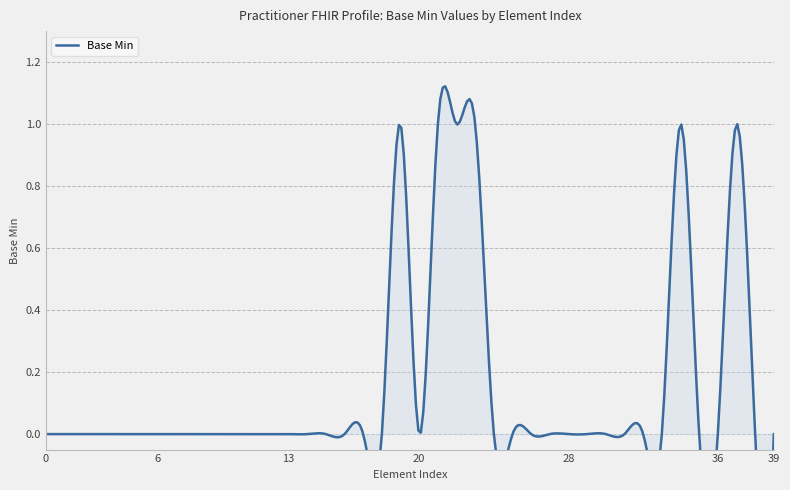

List the labels in order of value, largest first.

19, 21, 22, 23, 34, 37, 0, 1, 2, 3, 4, 5, 6, 7, 8, 9, 10, 11, 12, 13, 14, 15, 16, 17, 18, 20, 24, 25, 26, 27, 28, 29, 30, 31, 32, 33, 35, 36, 38, 39